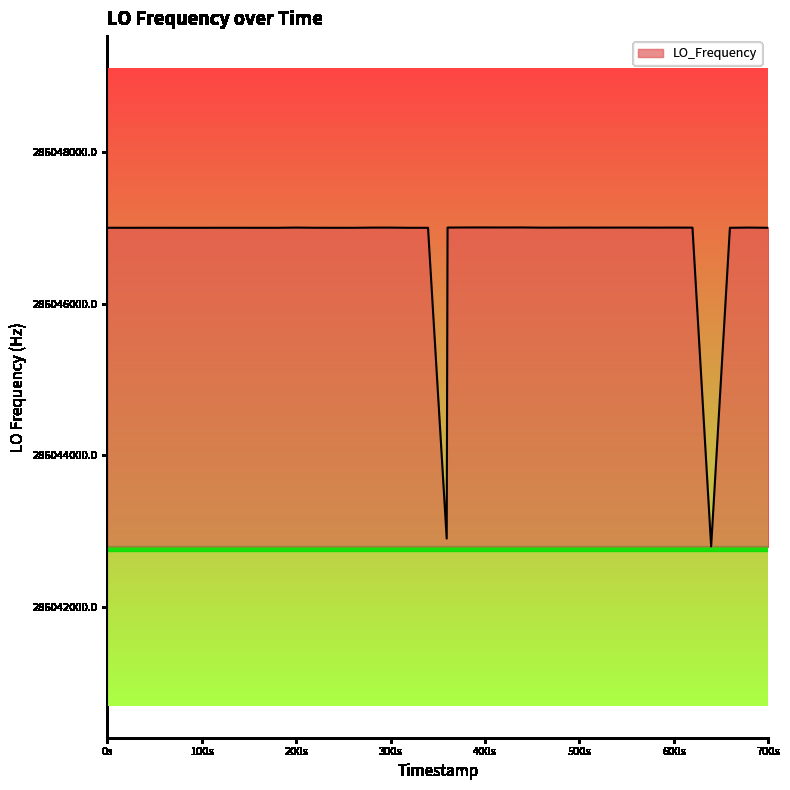

What is the maximum value shown in the chart?

286047002.7